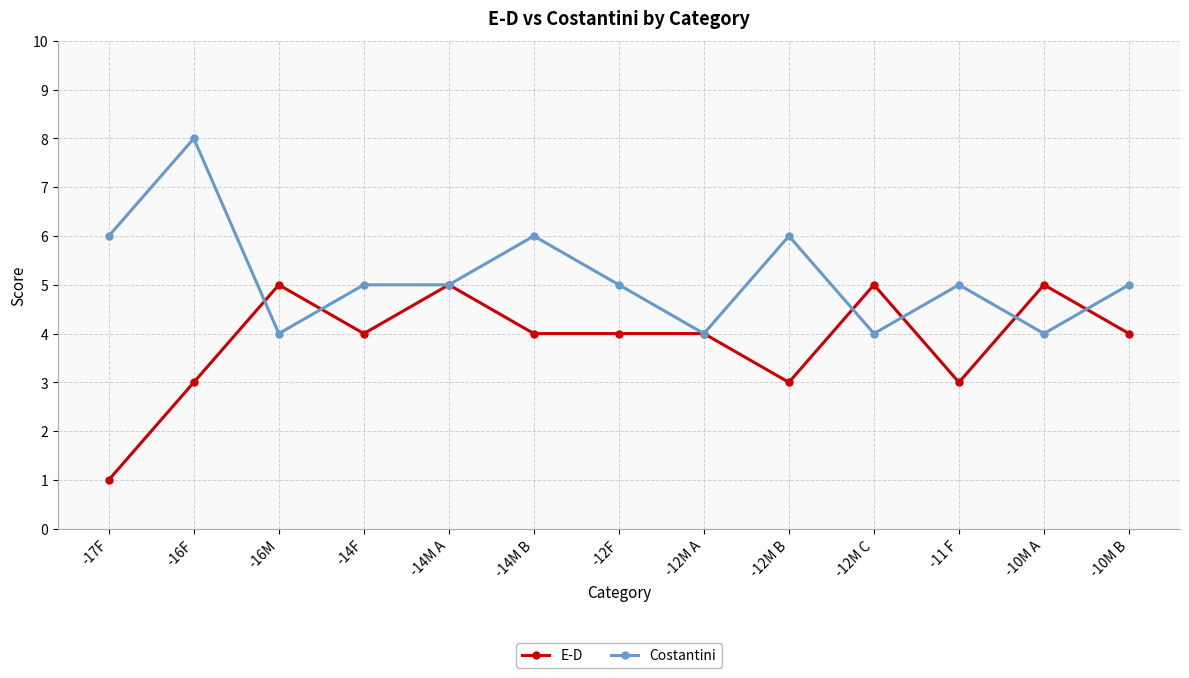

Which category has the highest value in the Costantini series?

-16F